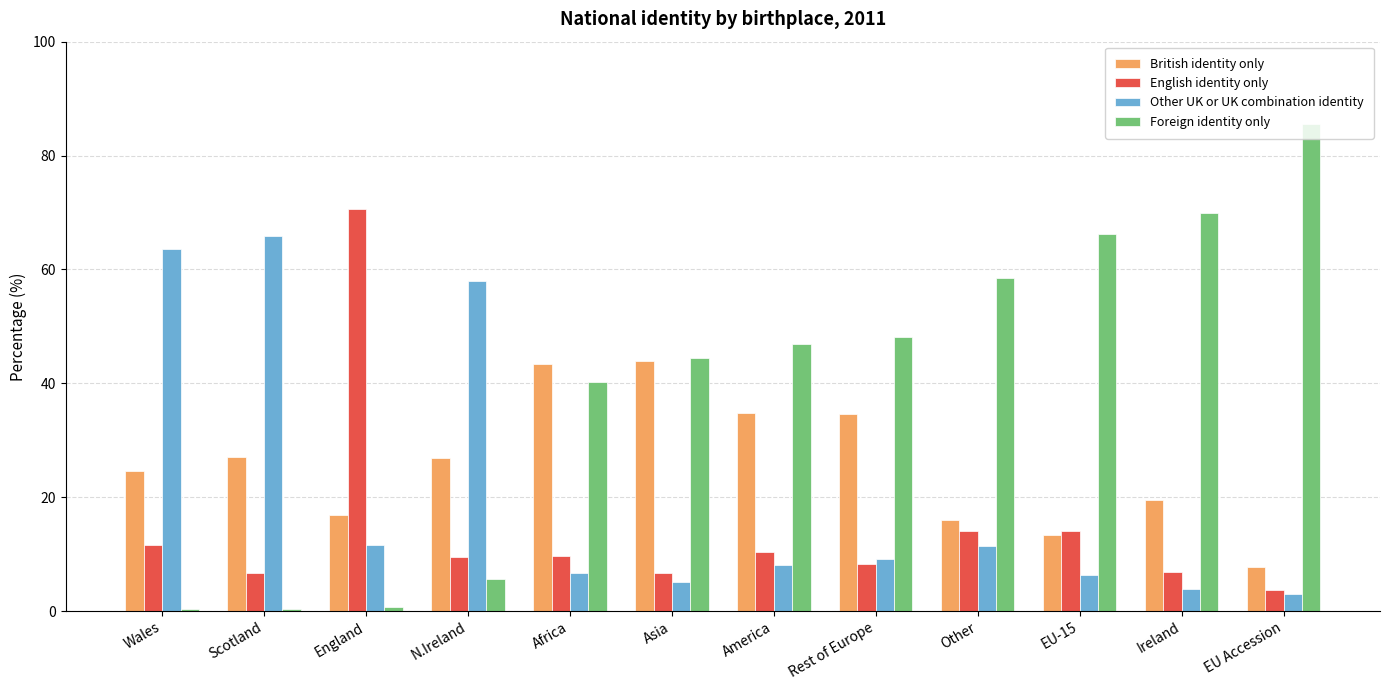

The British identity only series shows 56.4 at Rest of Europe. True or false?

False